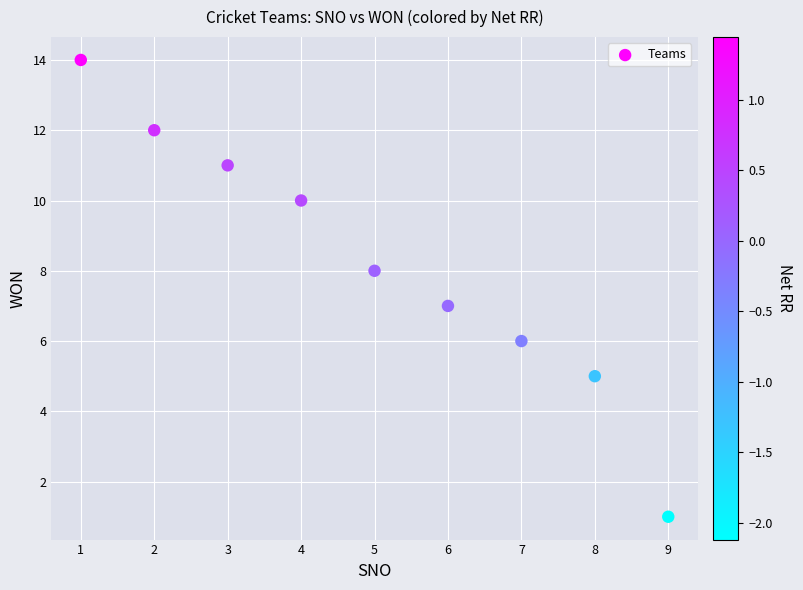

What is the average Y value?

8